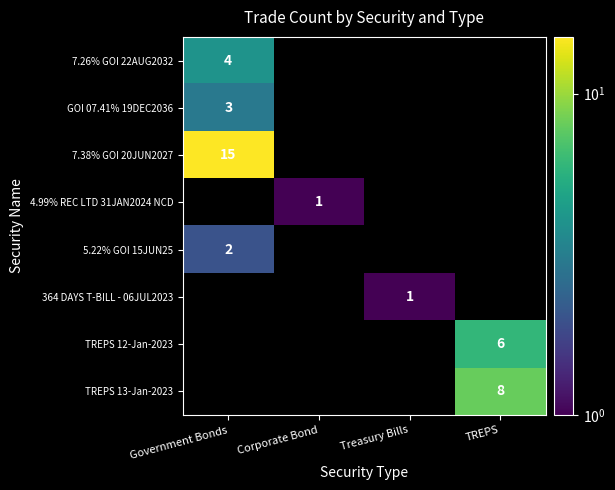

Between Corporate Bond and TREPS, which is larger?

TREPS